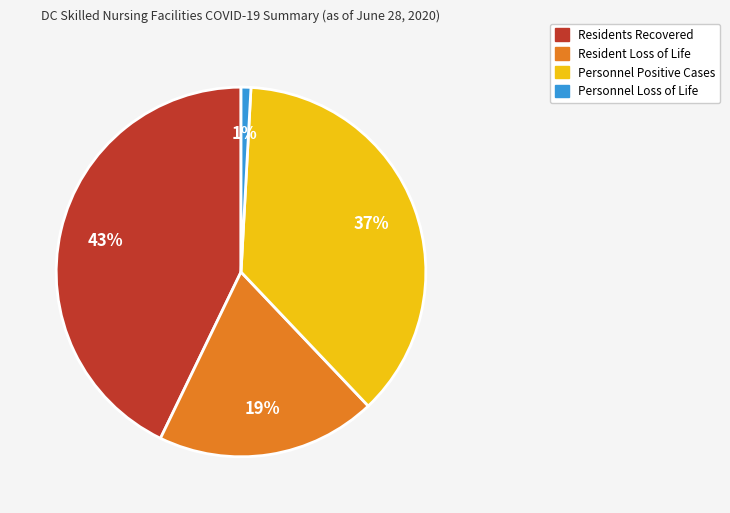

To the nearest percent, what is the average slice percentage?

25%